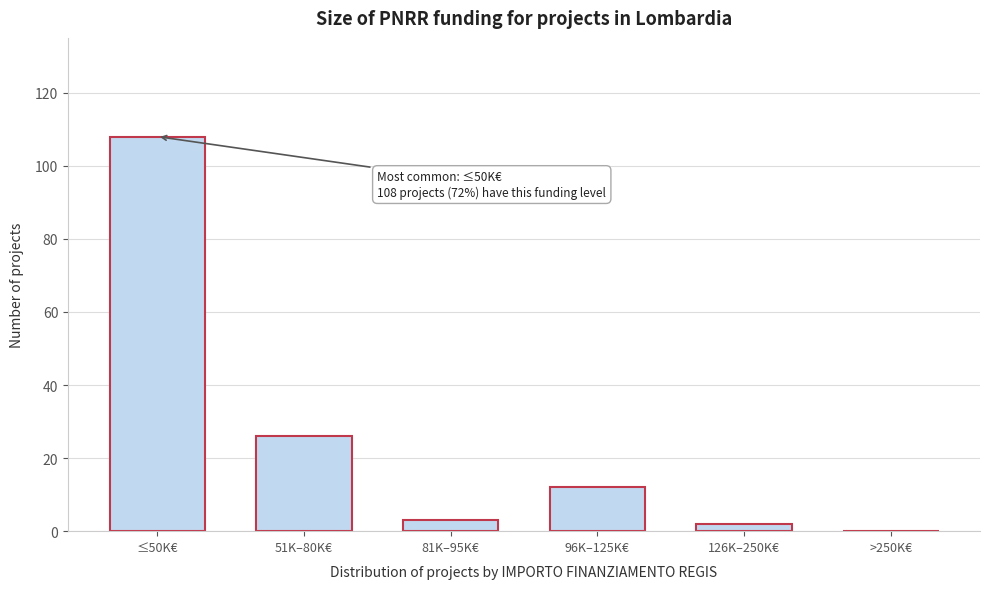

Reading left to right, extract all data points from this chart.

≤50K€=108	51K–80K€=26	81K–95K€=3	96K–125K€=12	126K–250K€=2	>250K€=0